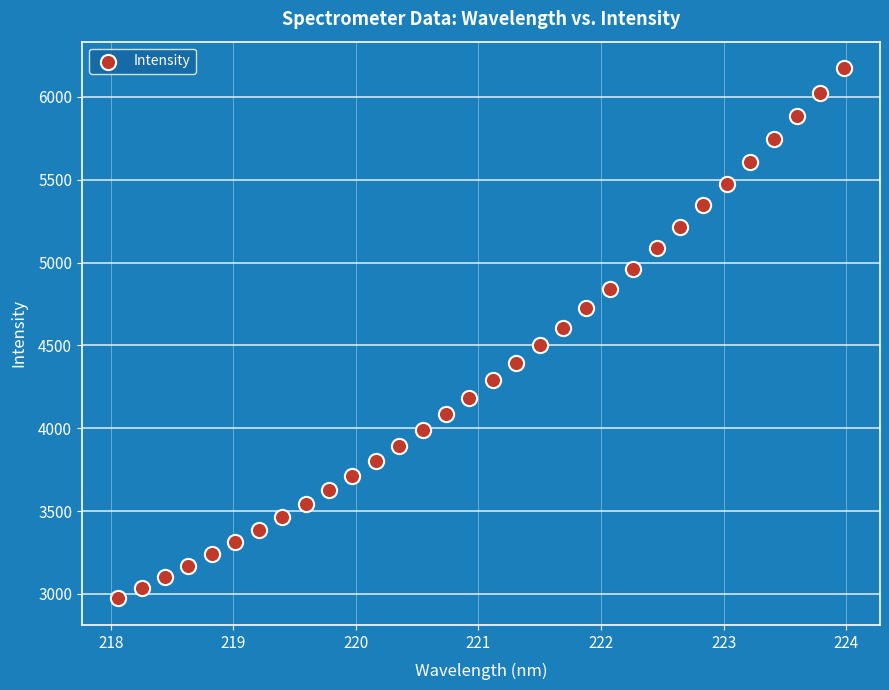

What is the range of X values (max minus min)?

5.9